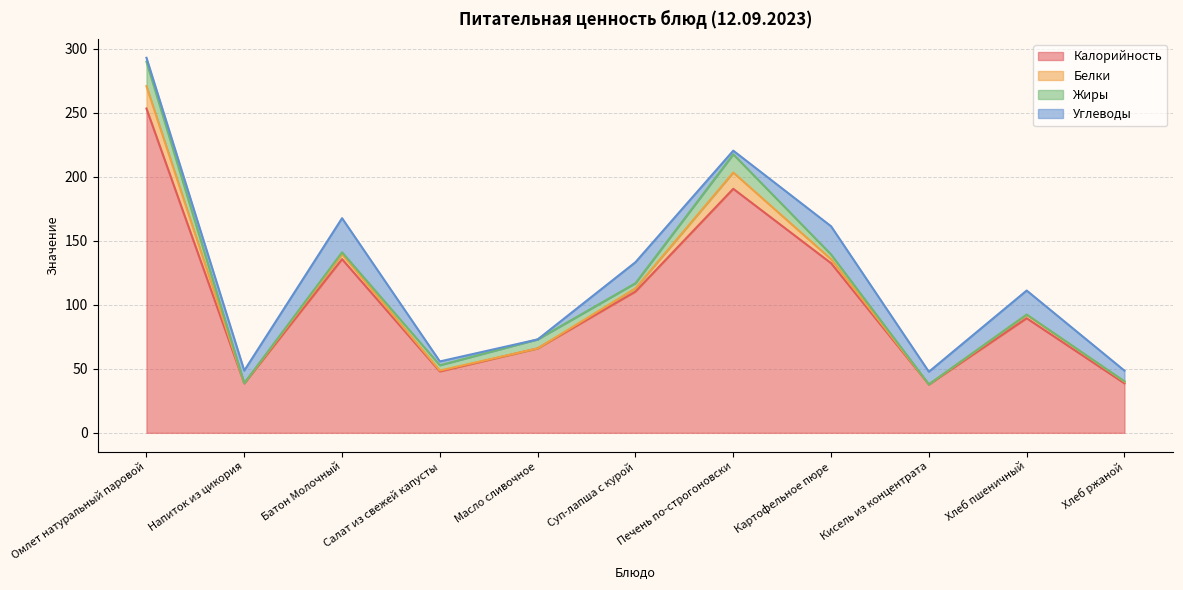

In Углеводы, how many points are higher than both neighbors (excluding endpoints)?

4